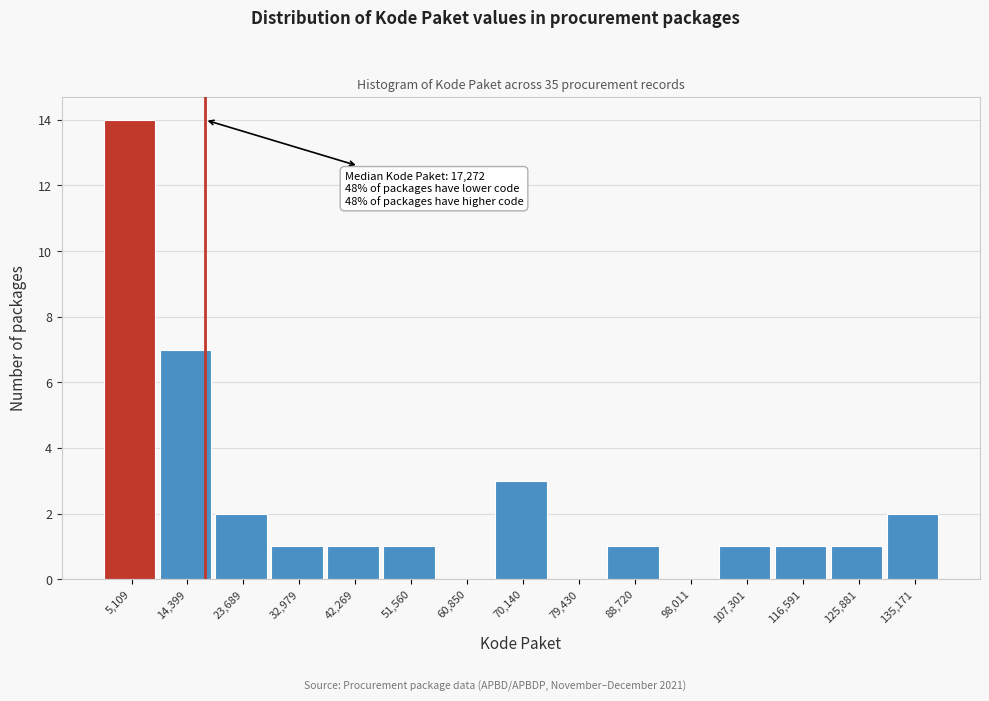

Which range on the x-axis has the tallest bar?

0 to 10000